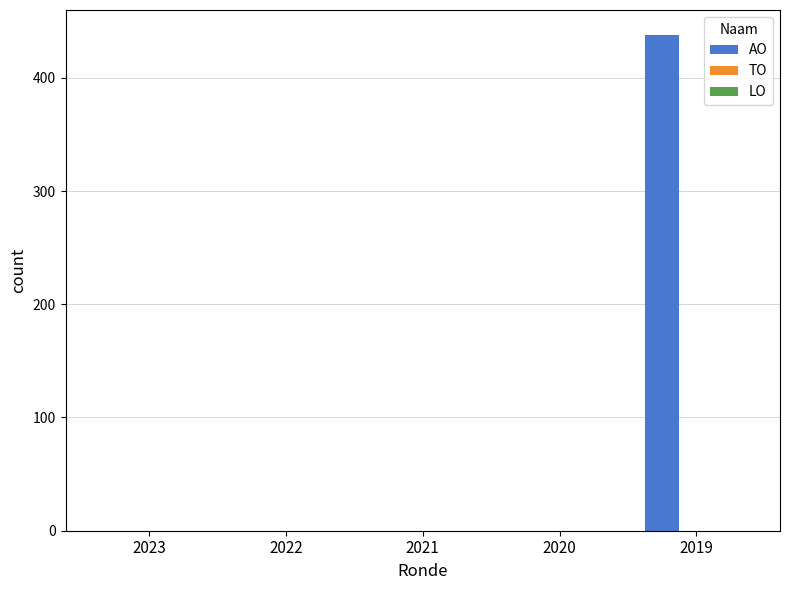

Is it true that the value at 2020 is 0?

True